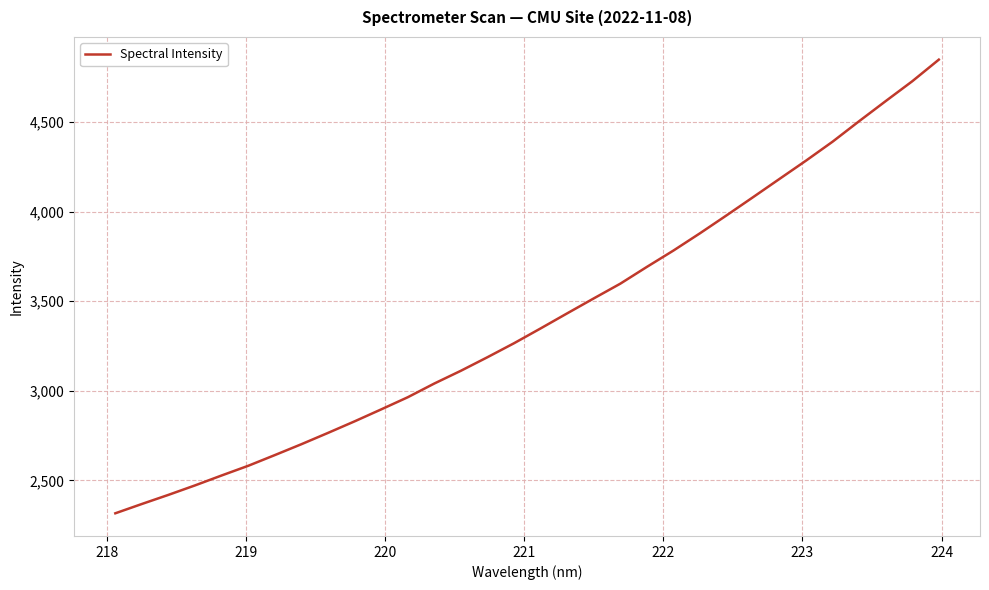

What is the maximum value shown in the chart?

4848.6